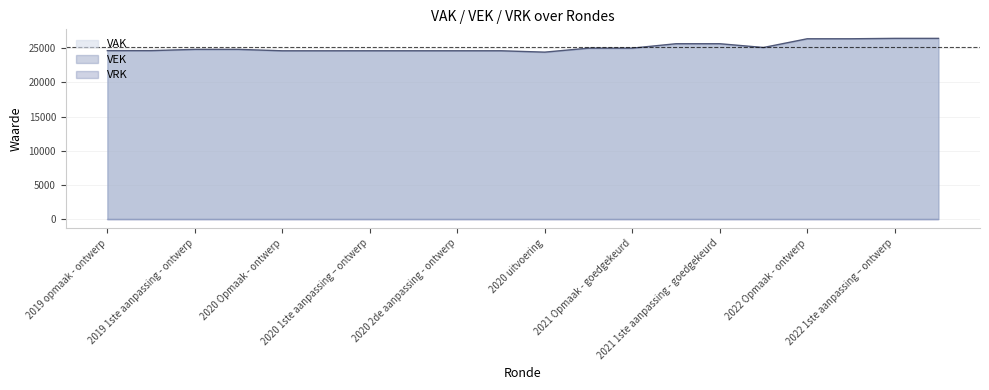

What is the maximum value shown in the chart?

26455